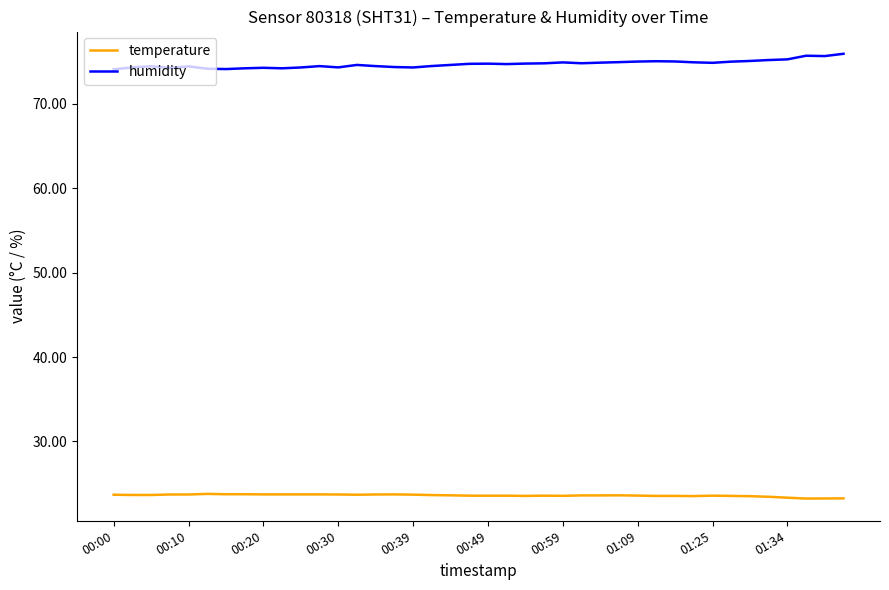

Rank the series by their average value, from highest to lowest.

humidity, temperature